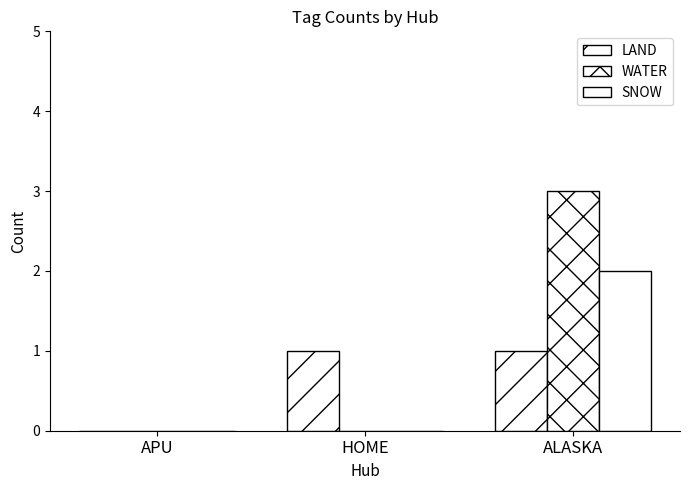

Count the number of categories in the chart.

3